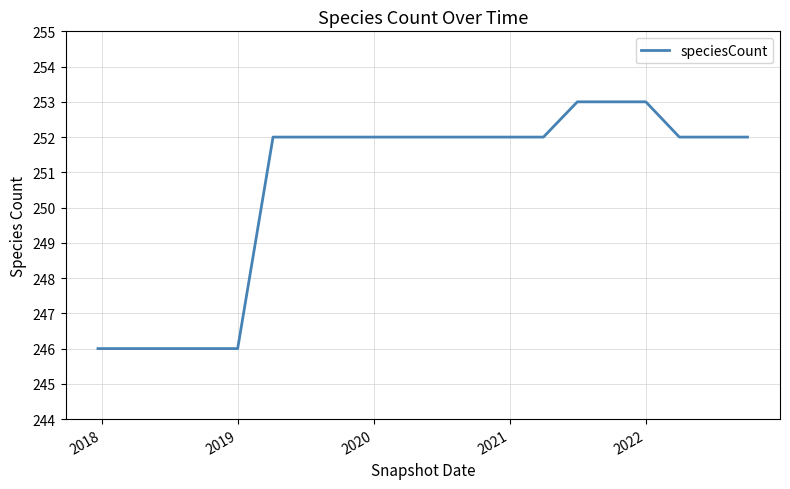

What is the minimum value shown in the chart?

246